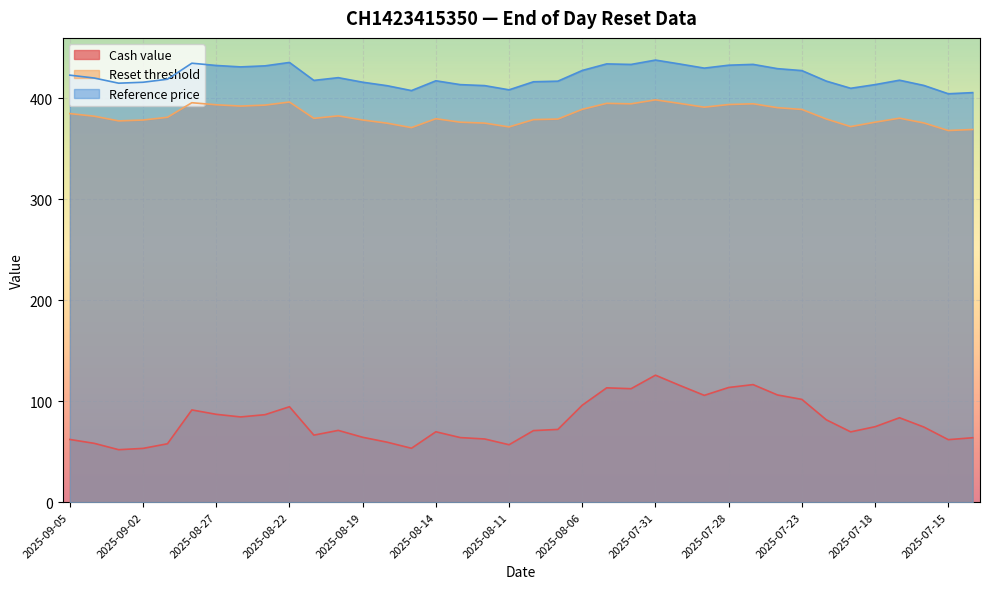

Reading left to right, what are all the values shown in this chart?

Cash value: 62.1	58.3	52.0	53.3	57.9	91.4	87.0	84.4	86.7	94.5	66.4	71.1	64.3	59.4	53.4	69.8	64.0	62.6	56.9	70.9	72.1	96.1	113.3	112.4	125.8	115.6	105.8	113.6	116.5	106.2	101.8	81.6	69.7	74.8	83.6	74.4	61.9	63.8
Reset threshold: 385.0	382.4	377.8	378.6	381.3	395.8	393.7	392.4	393.4	396.5	380.3	382.7	378.6	375.5	371.1	379.9	376.5	375.6	371.8	379.0	379.6	389.2	395.1	394.7	398.6	395.0	391.3	394.0	394.7	390.9	389.1	379.6	372.1	376.5	380.4	375.7	368.2	369.3
Reference price: 423.1	420.2	415.1	416.1	419.0	434.9	432.7	431.3	432.3	435.7	417.9	420.6	416.1	412.6	407.8	417.5	413.7	412.7	408.5	416.5	417.1	427.7	434.2	433.7	438.0	434.1	430.1	432.9	433.8	429.5	427.6	417.2	410.1	413.7	418.1	412.9	404.6	405.8